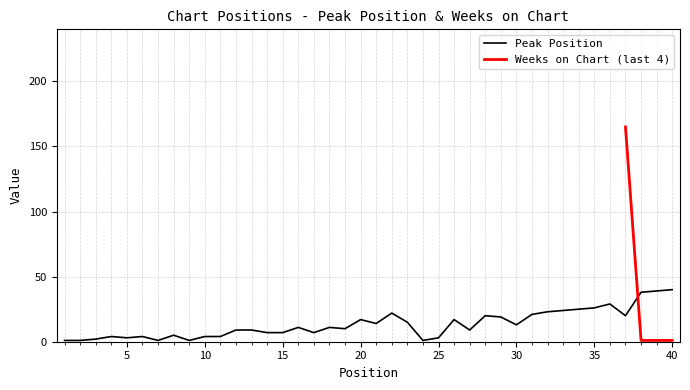

At which label does Peak Position first exceed 11?

20